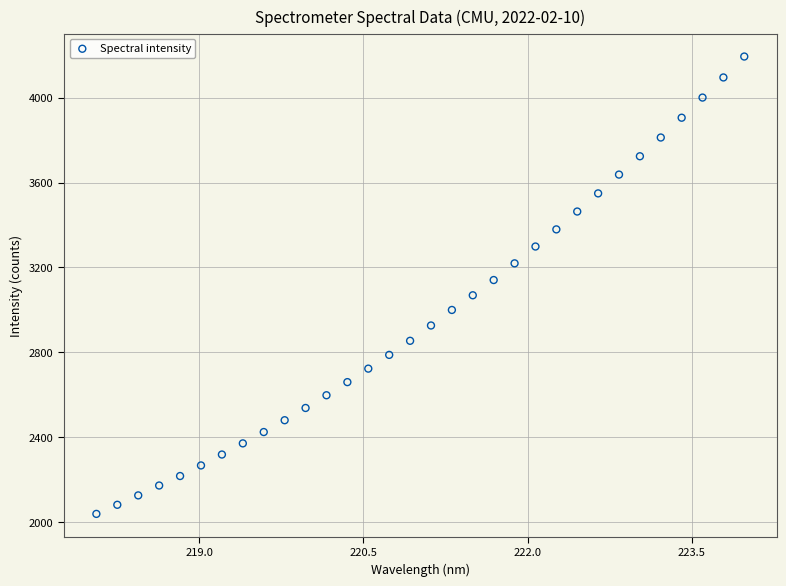

What is the range of Y values (max minus min)?

2157.1